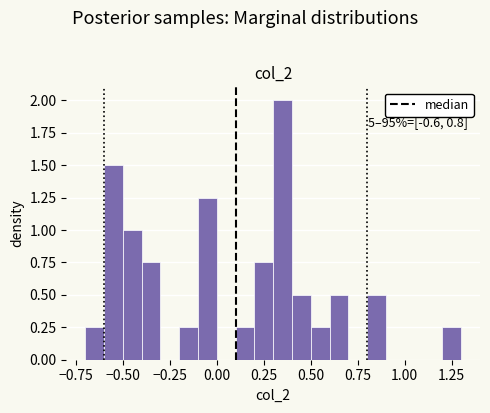

Around what value on the x-axis is the tallest bar? Give the approximate position of its centre, as read against the axis.

0.35